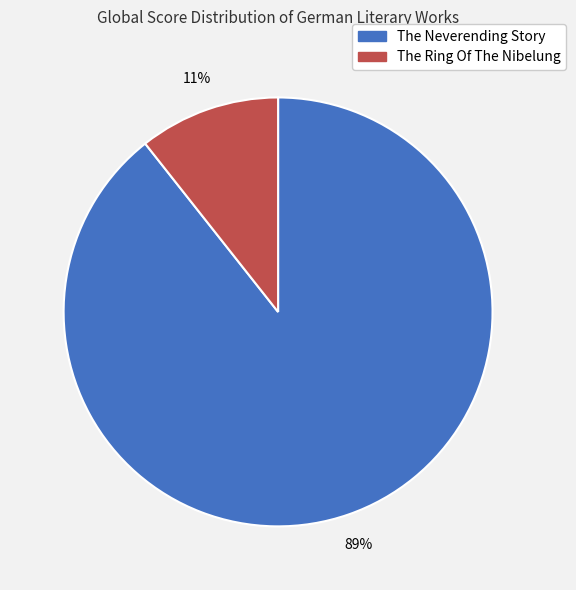

The The Ring Of The Nibelung slice represents 11% of the pie. True or false?

True